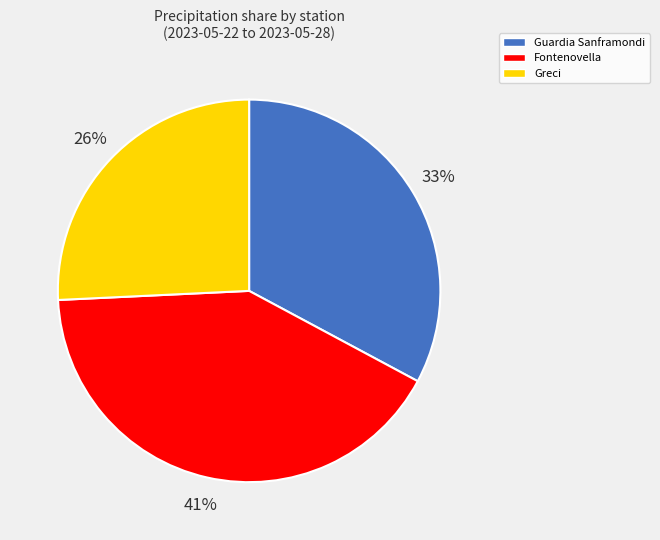

How many segments does this pie chart have?

3